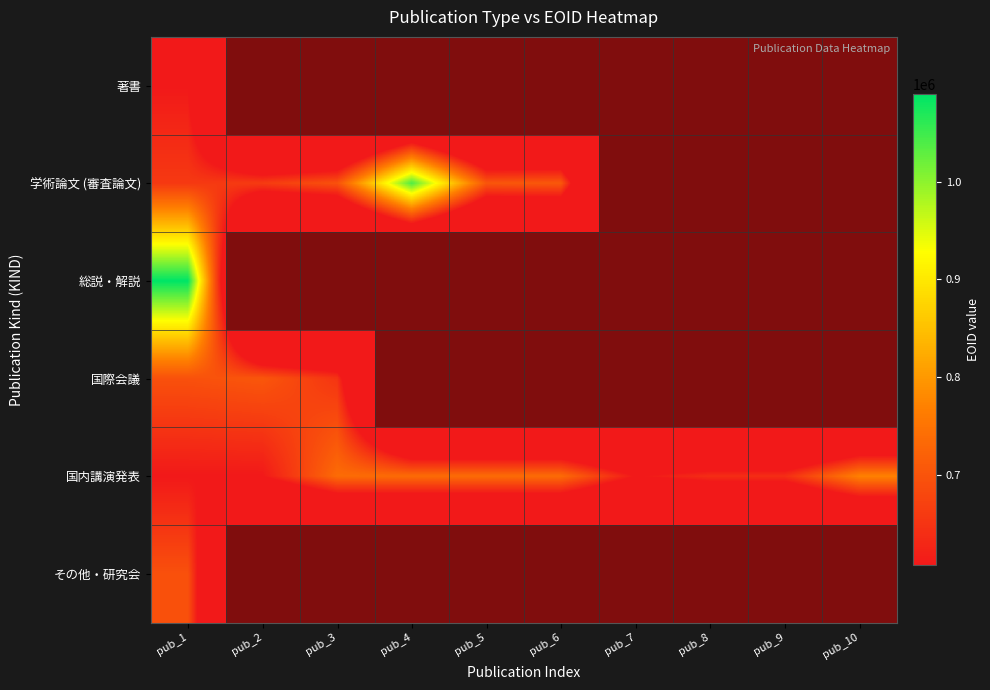

Reading left to right, extract all data points from this chart.

著書: pub_1=607176	pub_2=0	pub_3=0	pub_4=0	pub_5=0	pub_6=0	pub_7=0	pub_8=0	pub_9=0	pub_10=0
学術論文 (審査論文): pub_1=658006	pub_2=662314	pub_3=697279	pub_4=1040299	pub_5=703882	pub_6=707934	pub_7=0	pub_8=0	pub_9=0	pub_10=0
総説・解説: pub_1=1089496	pub_2=0	pub_3=0	pub_4=0	pub_5=0	pub_6=0	pub_7=0	pub_8=0	pub_9=0	pub_10=0
国際会議: pub_1=694622	pub_2=703880	pub_3=651024	pub_4=0	pub_5=0	pub_6=0	pub_7=0	pub_8=0	pub_9=0	pub_10=0
国内講演発表: pub_1=607194	pub_2=607195	pub_3=737509	pub_4=737512	pub_5=737513	pub_6=737514	pub_7=607198	pub_8=641087	pub_9=641088	pub_10=770378
その他・研究会: pub_1=694603	pub_2=0	pub_3=0	pub_4=0	pub_5=0	pub_6=0	pub_7=0	pub_8=0	pub_9=0	pub_10=0